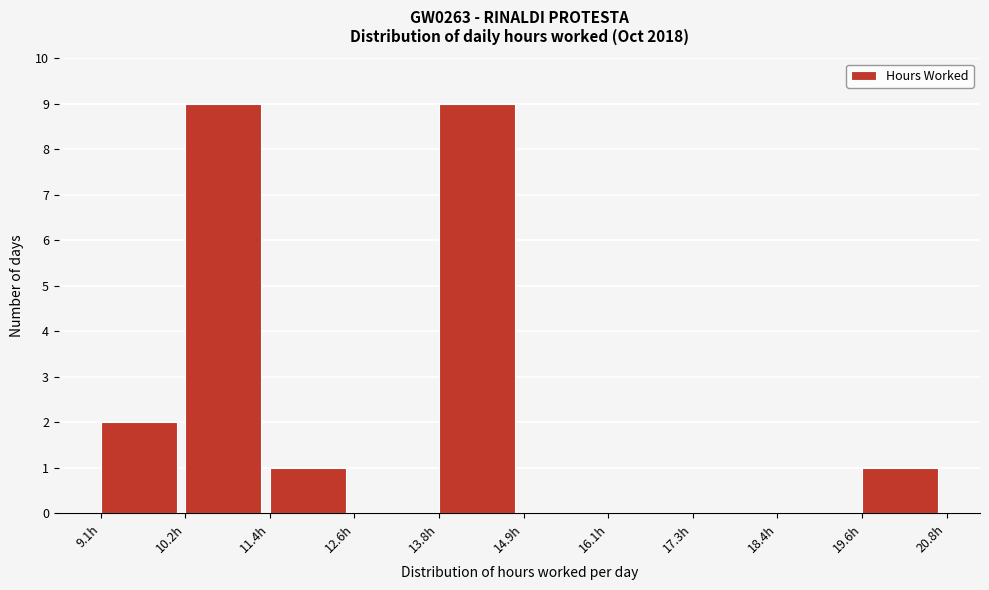

How tall is the bar that spans 19.6 to 20.8 on the x-axis? Neither the bar edges nor the heights are printed on the chart, so give them approximately, as read against the axes.

1